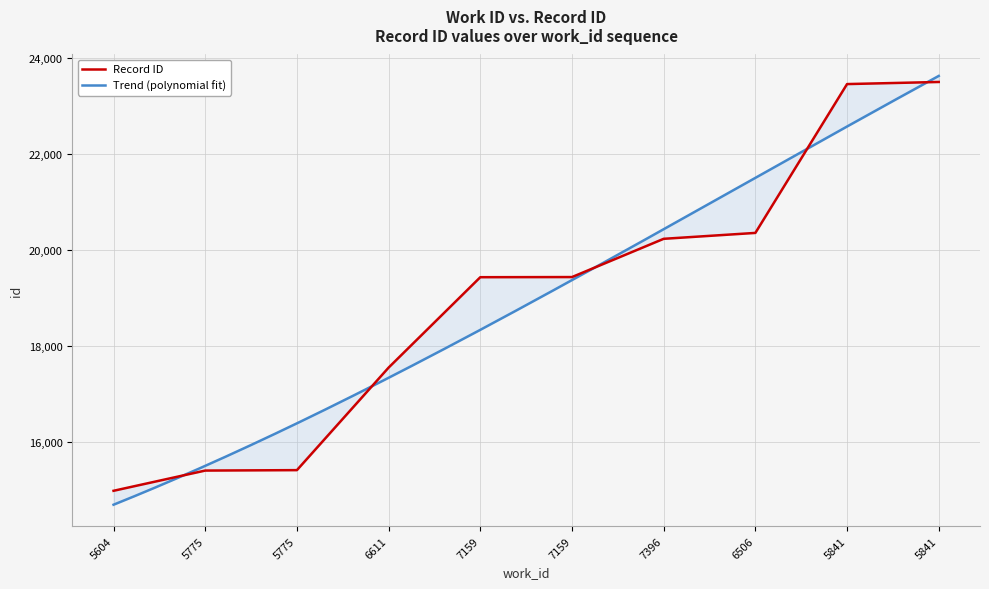

At which label does the data first exceed 19435?

7396